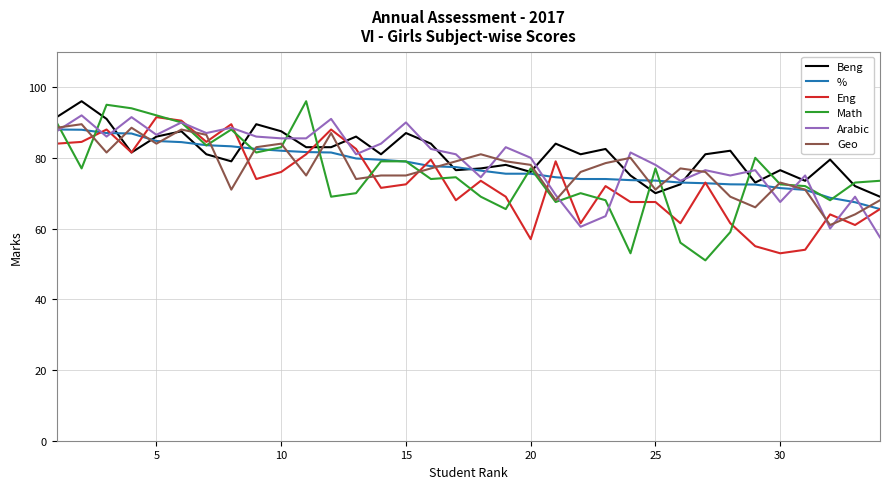

Which series has the widest spread of values?

Math